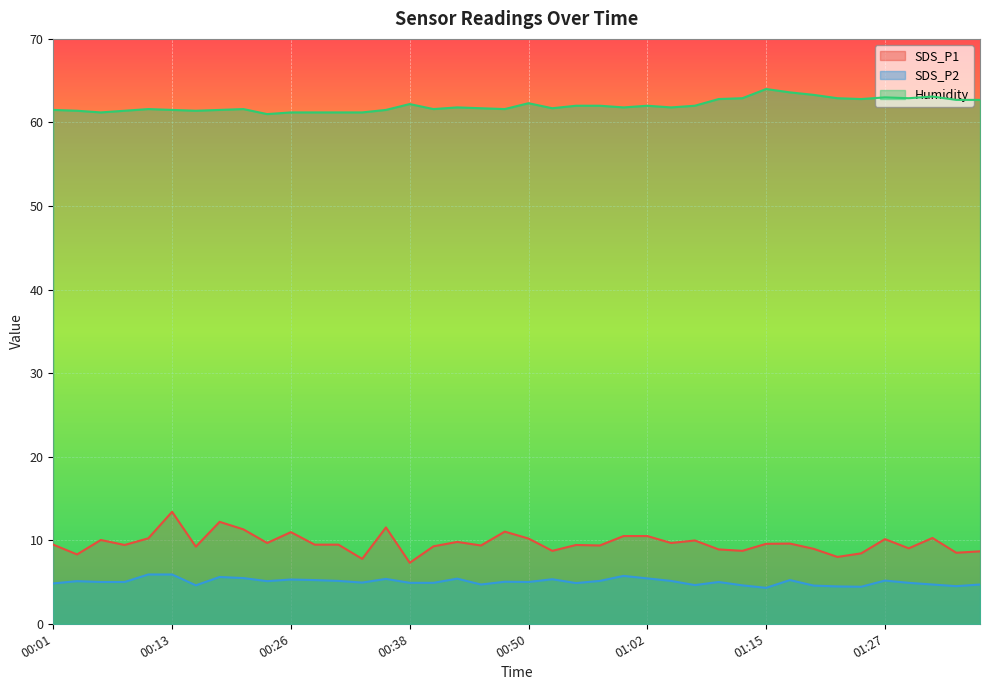

What are all the series names shown in the legend?

SDS_P1, SDS_P2, Humidity